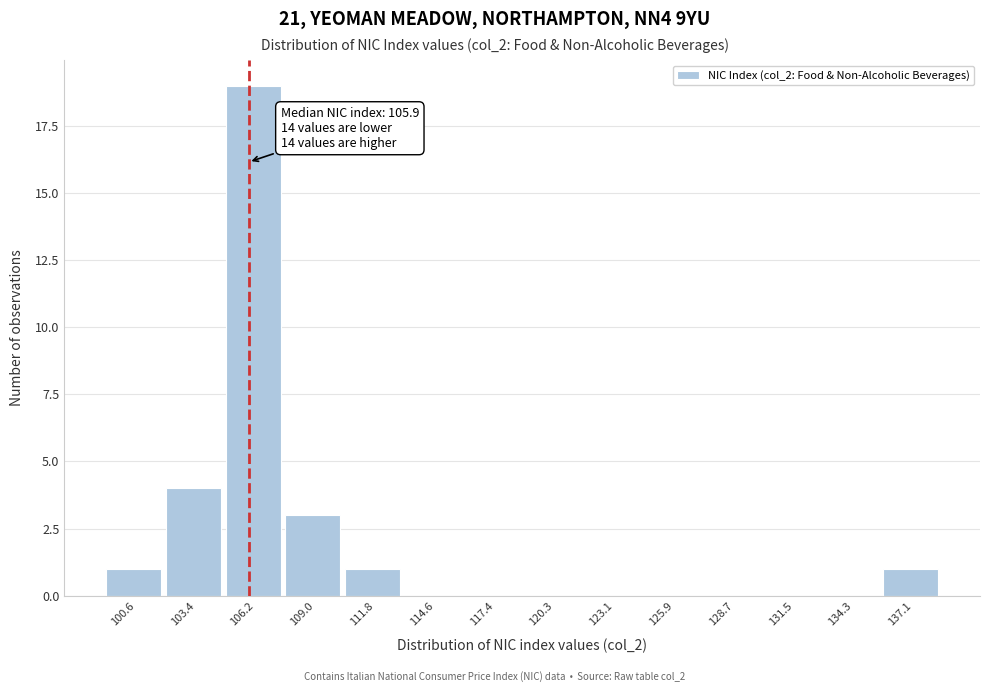

Over which range of the x-axis is the bar tallest?

105.0 to 107.5